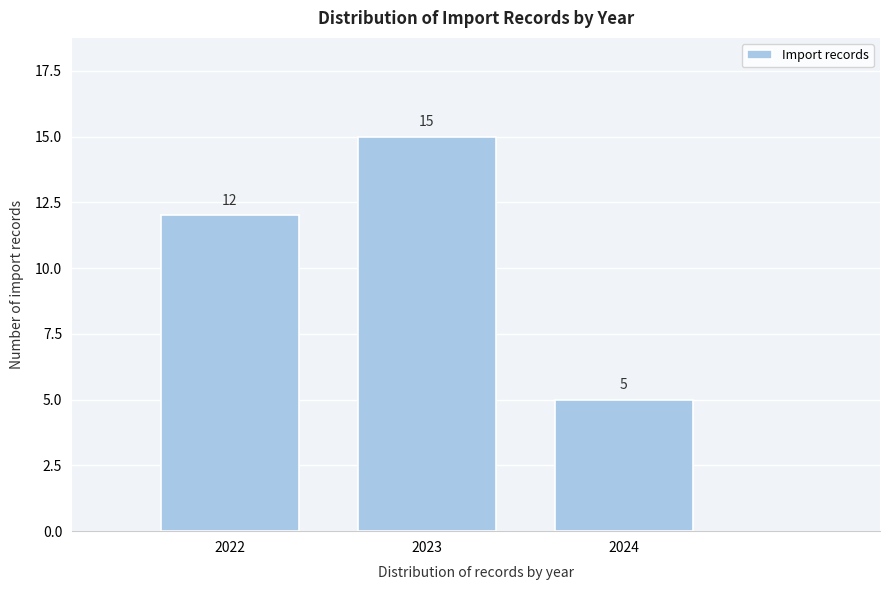

Reading right to left, what are all the values shown in this chart?

2024=5	2023=15	2022=12